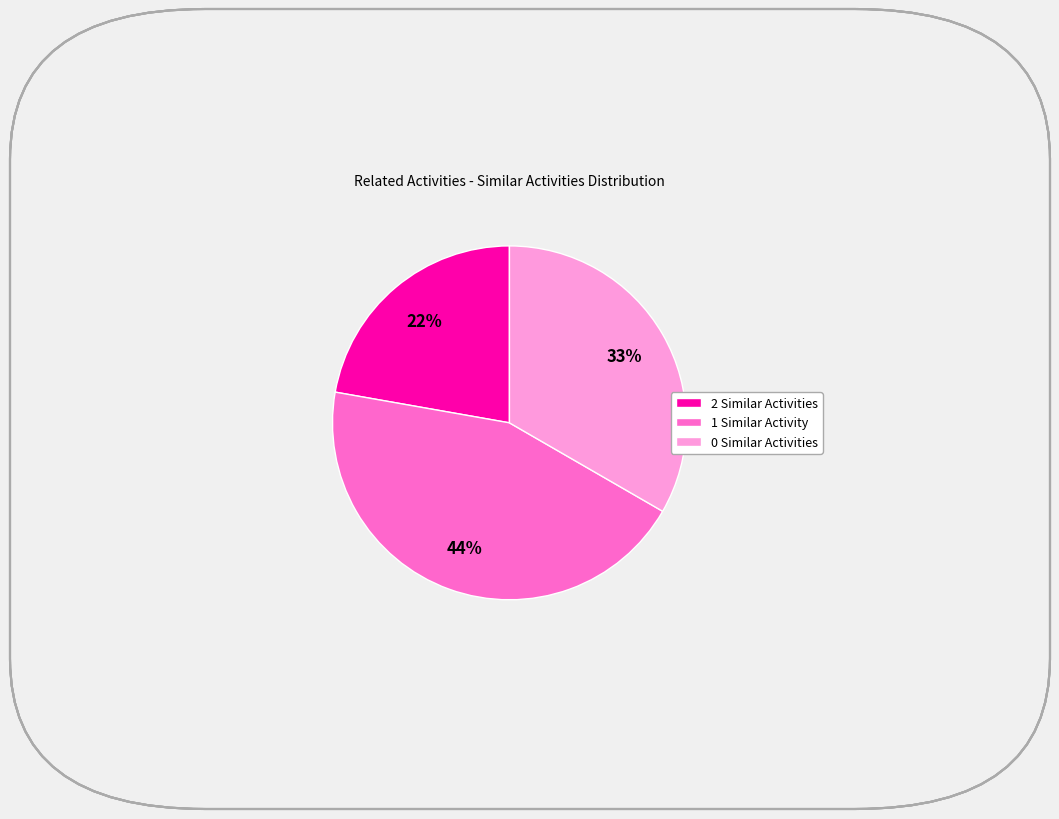

Does any single category account for the majority?

No